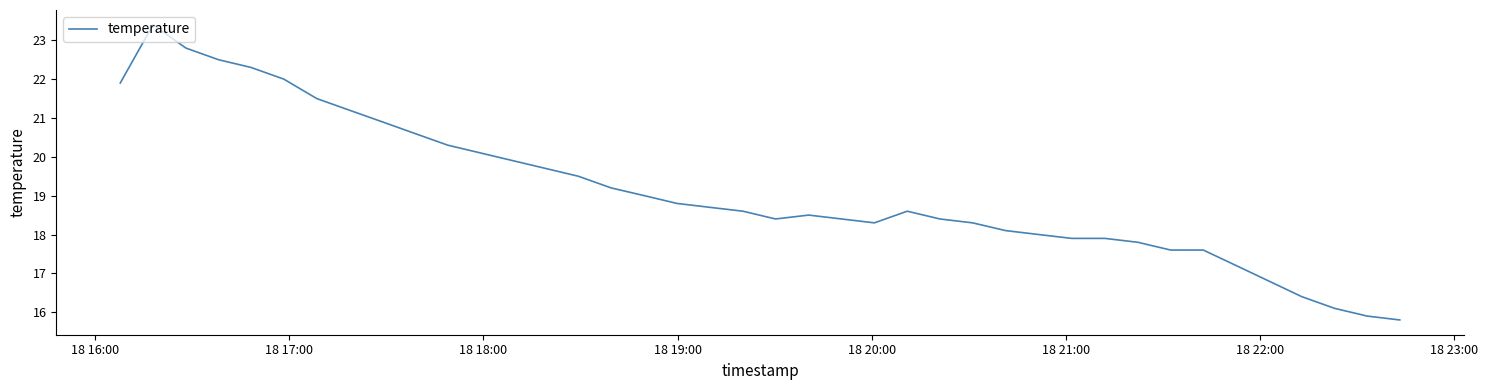

What is the smallest value displayed?

15.8